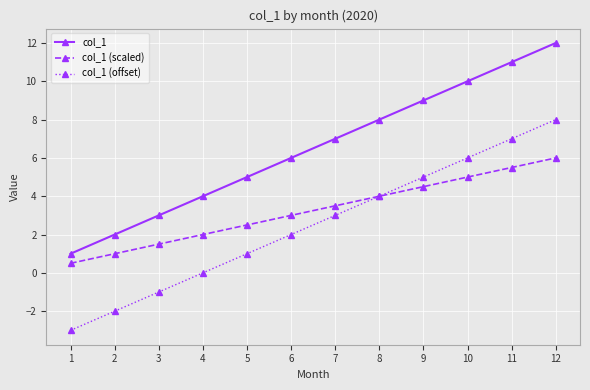

How many data points does each series have?

12